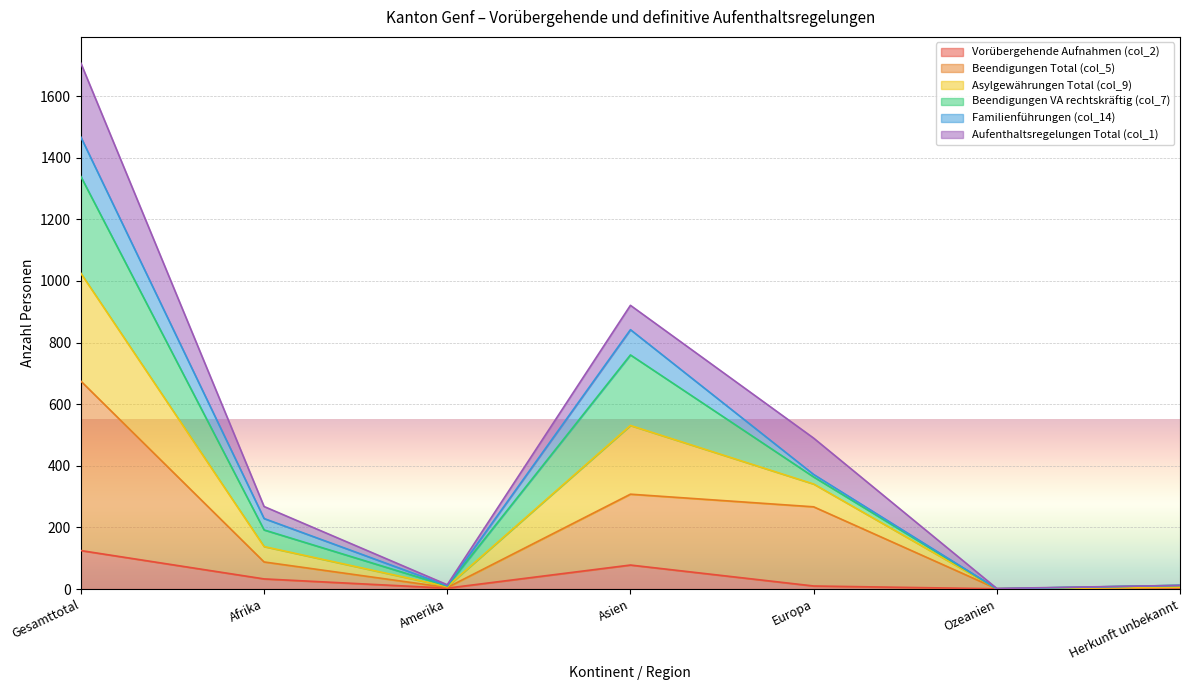

Which category has the highest value in the Vorübergehende Aufnahmen (col_2) series?

Gesamttotal